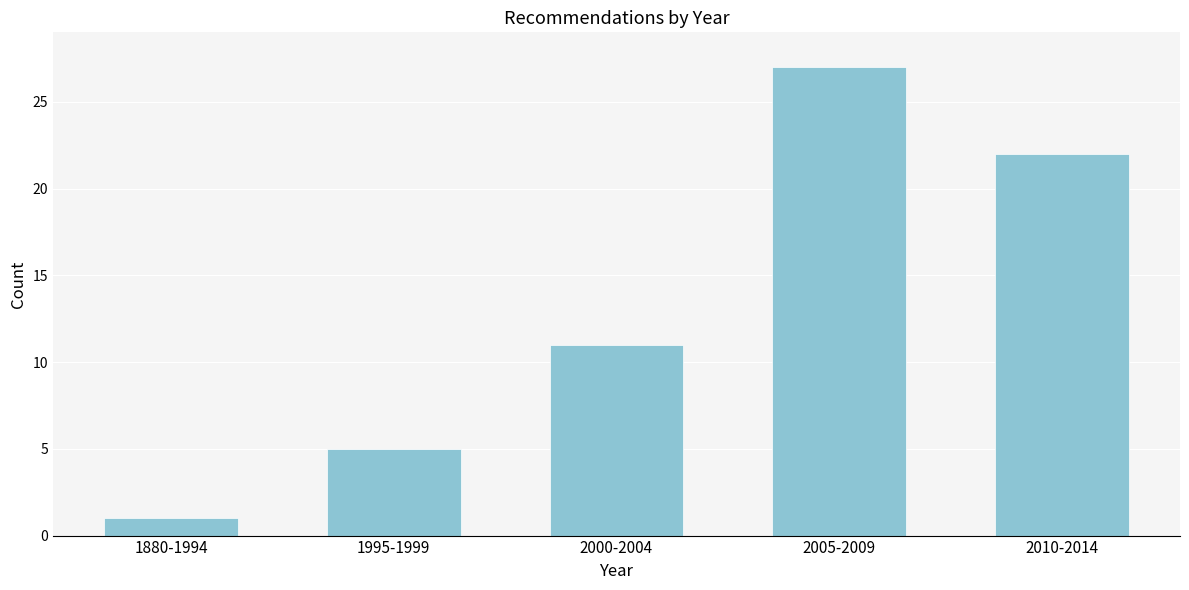

Reading right to left, what are all the values shown in this chart?

2010-2014=22	2005-2009=27	2000-2004=11	1995-1999=5	1880-1994=1